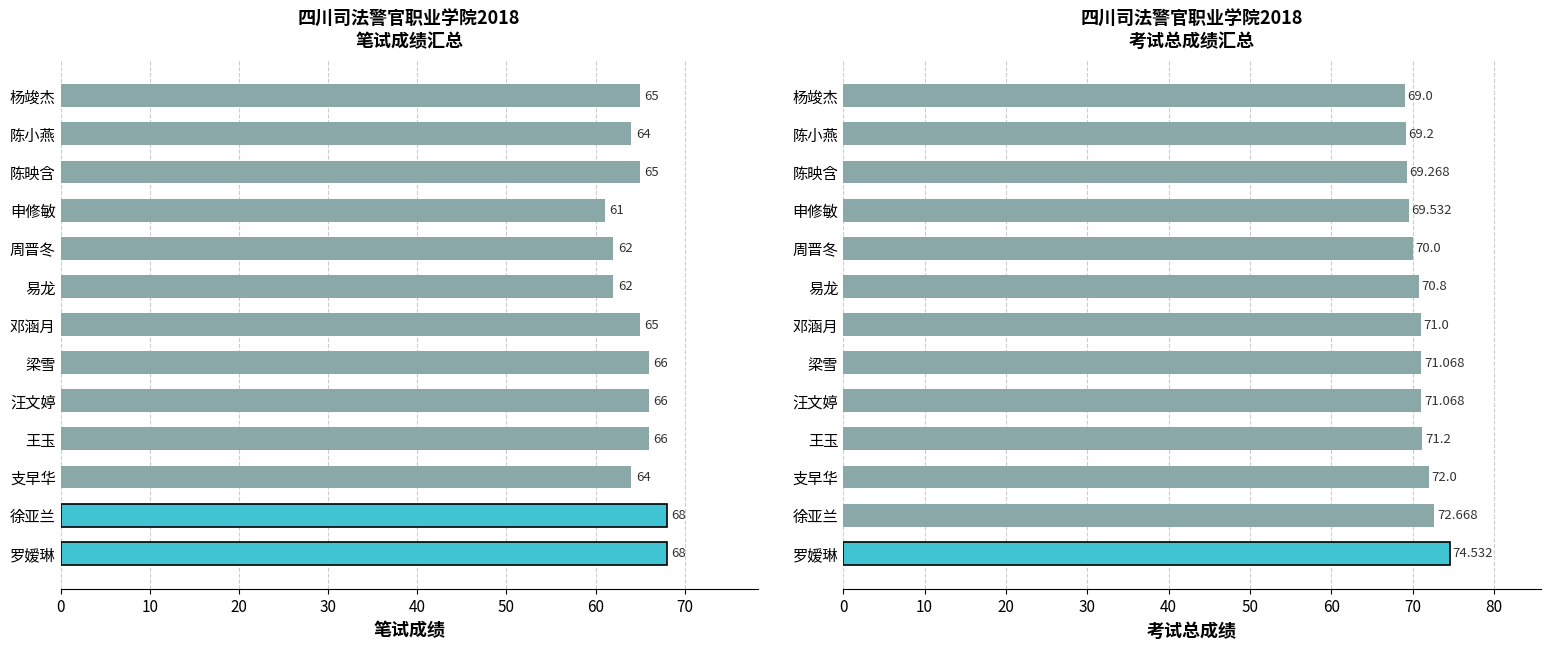

Rank the series at 杨竣杰 from highest to lowest value.

考试总成绩, 笔试成绩